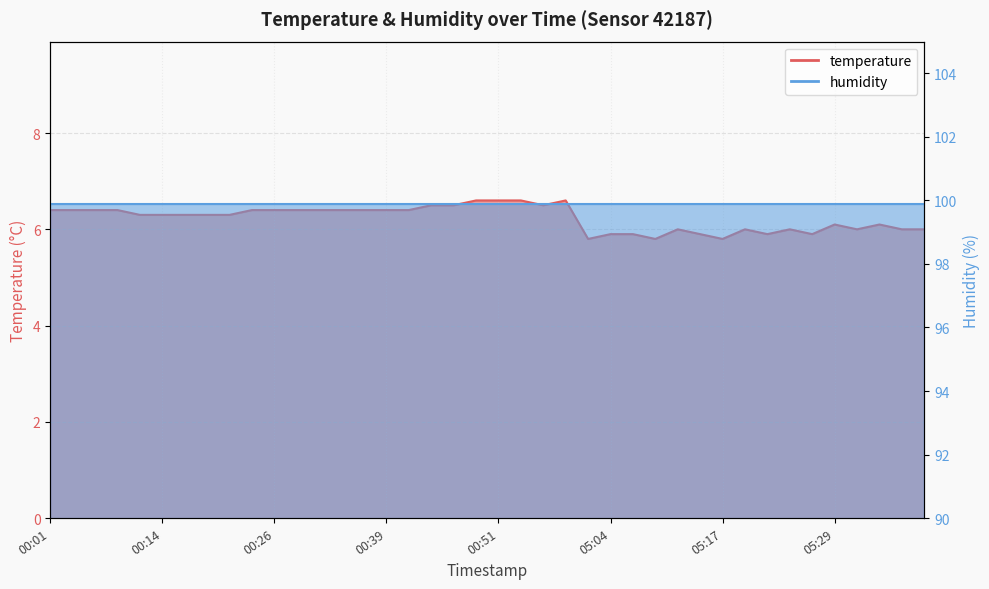

Does the chart display data point markers on the line(s)?

No